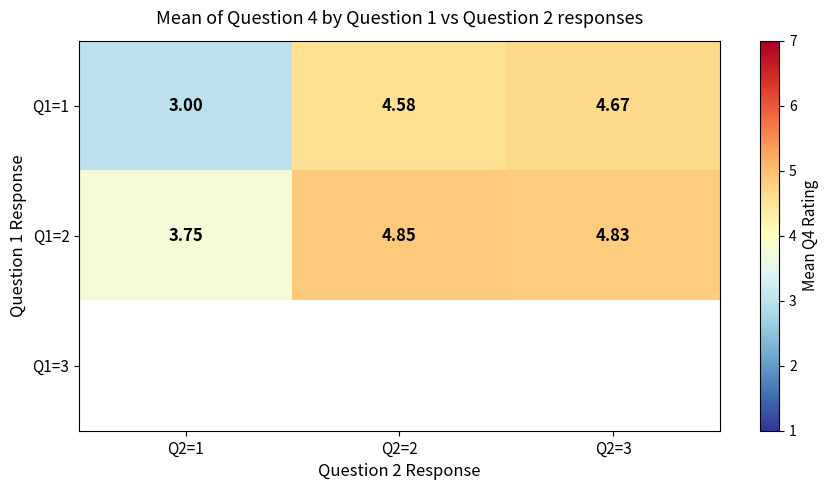

Which series has the largest total across all categories?

Q1=2